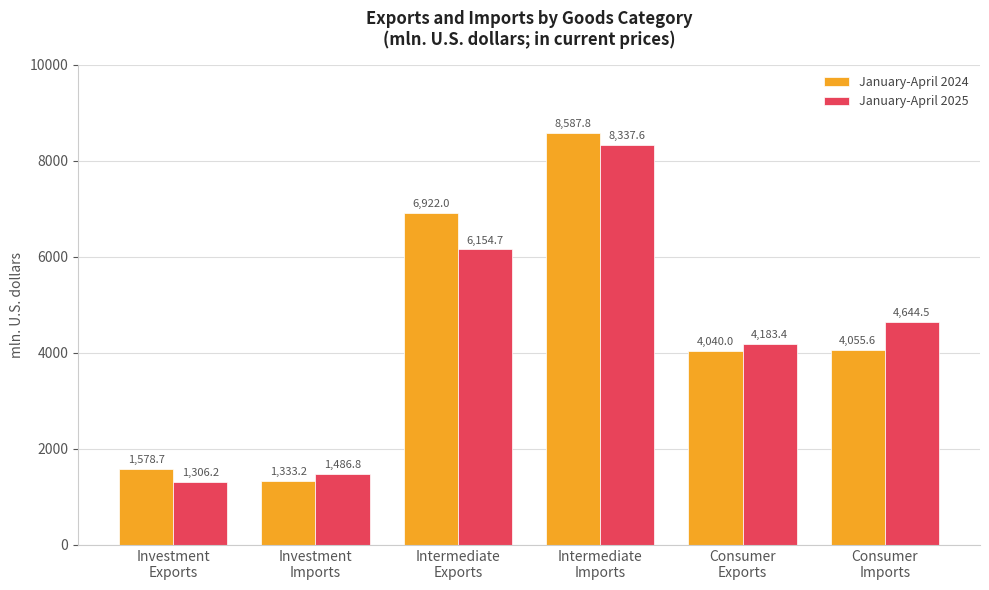

What is the label of the 2nd bar from the right?

Consumer
Exports